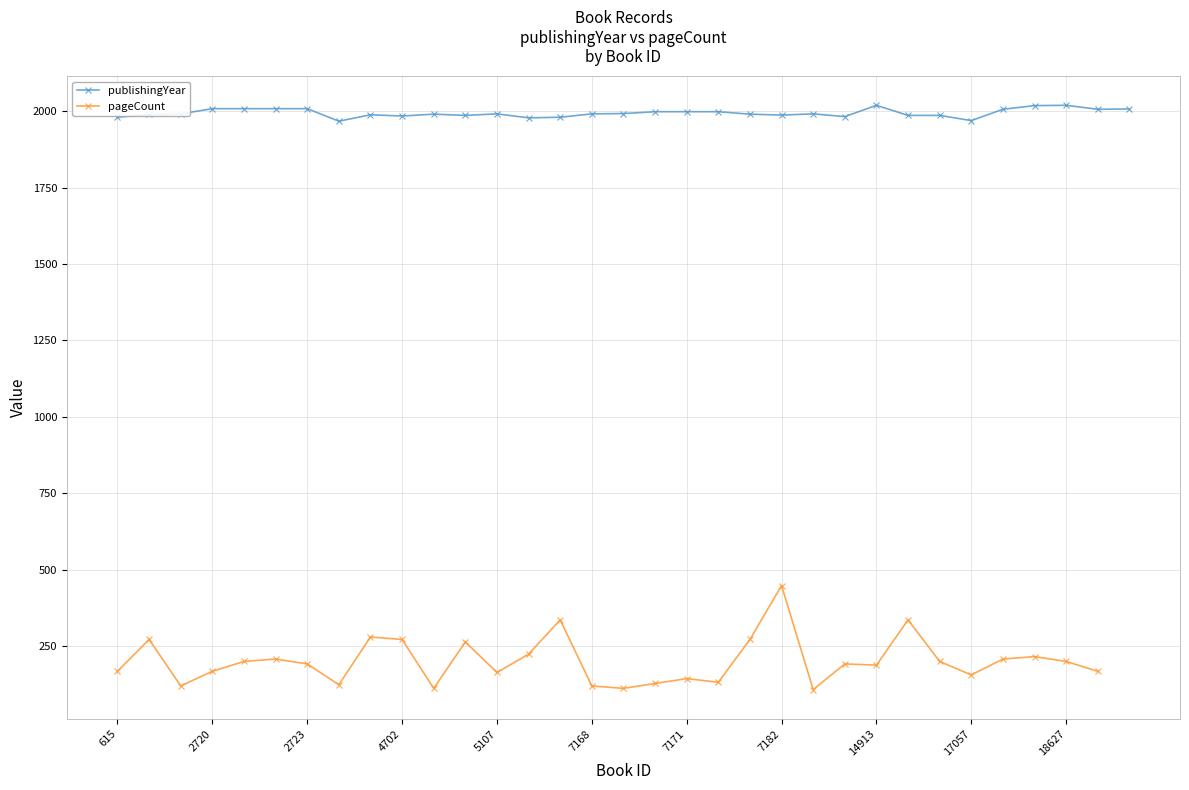

What are all the series names shown in the legend?

publishingYear, pageCount